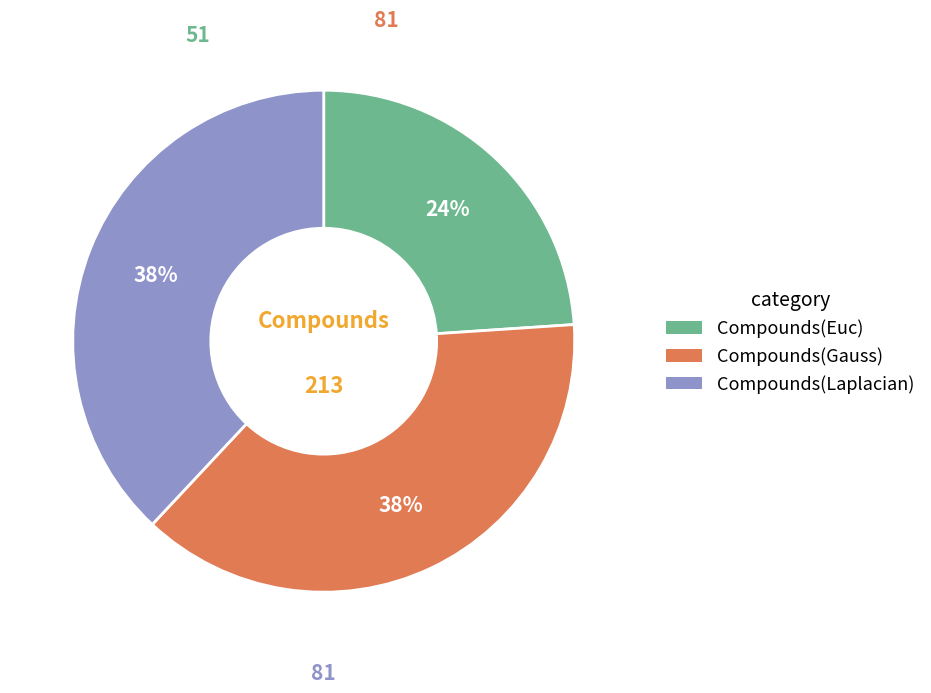

Which category has the smallest portion of the pie?

Compounds(Euc)